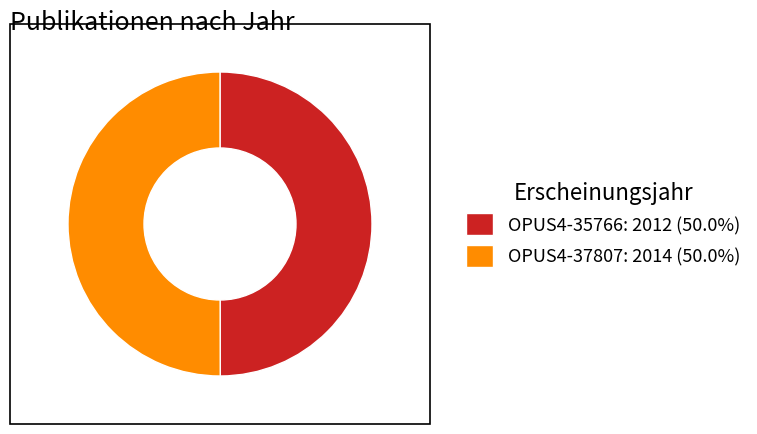

Combined, do OPUS4-37807: 2014 (50.0%) and OPUS4-35766: 2012 (50.0%) account for over 50%?

Yes